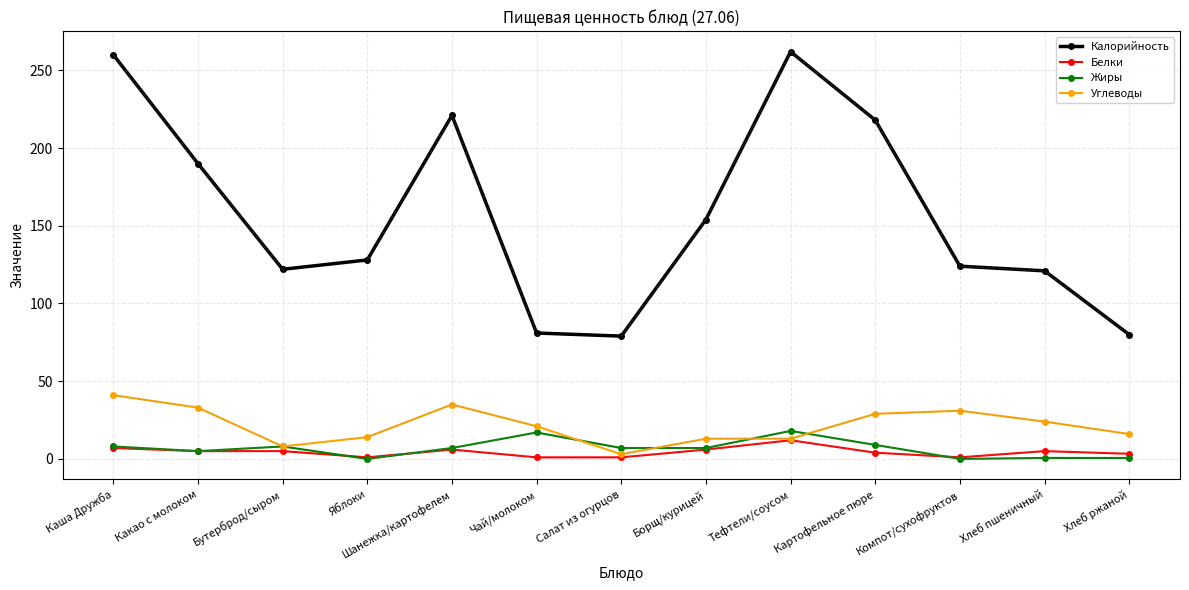

Which has a higher value, Хлеб пшеничный or Яблоки?

Яблоки